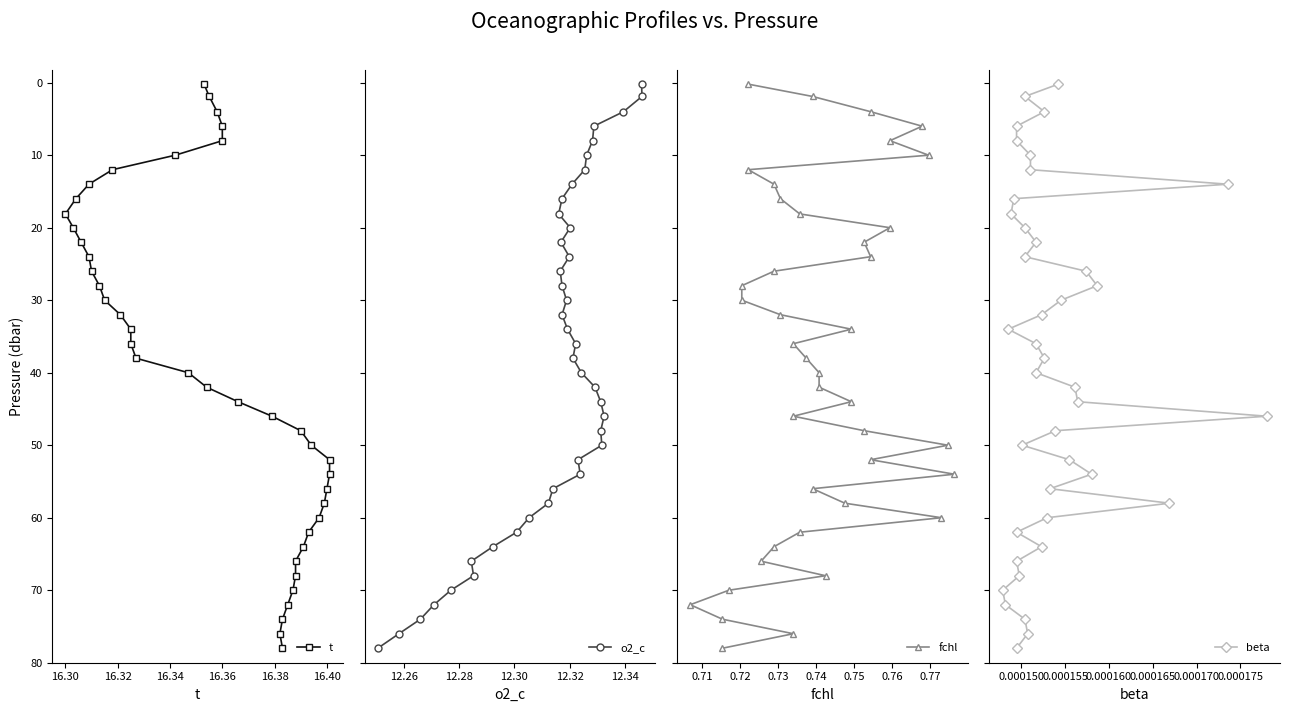

How many values in the o2_c series are below 40?

20